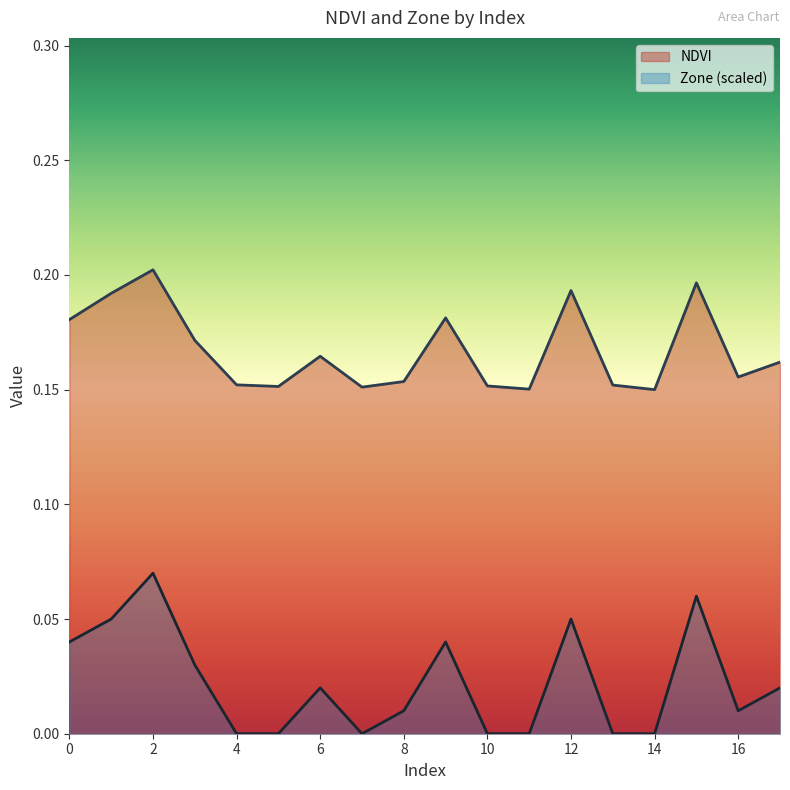

Reading left to right, list all the values displayed in this chart.

NDVI: 0=0.2	1=0.2	2=0.2	3=0.2	4=0.2	5=0.2	6=0.2	7=0.2	8=0.2	9=0.2	10=0.2	11=0.2	12=0.2	13=0.2	14=0.2	15=0.2	16=0.2	17=0.2
Zone: 0=0.0	1=0.1	2=0.1	3=0.0	4=0.0	5=0.0	6=0.0	7=0.0	8=0.0	9=0.0	10=0.0	11=0.0	12=0.1	13=0.0	14=0.0	15=0.1	16=0.0	17=0.0